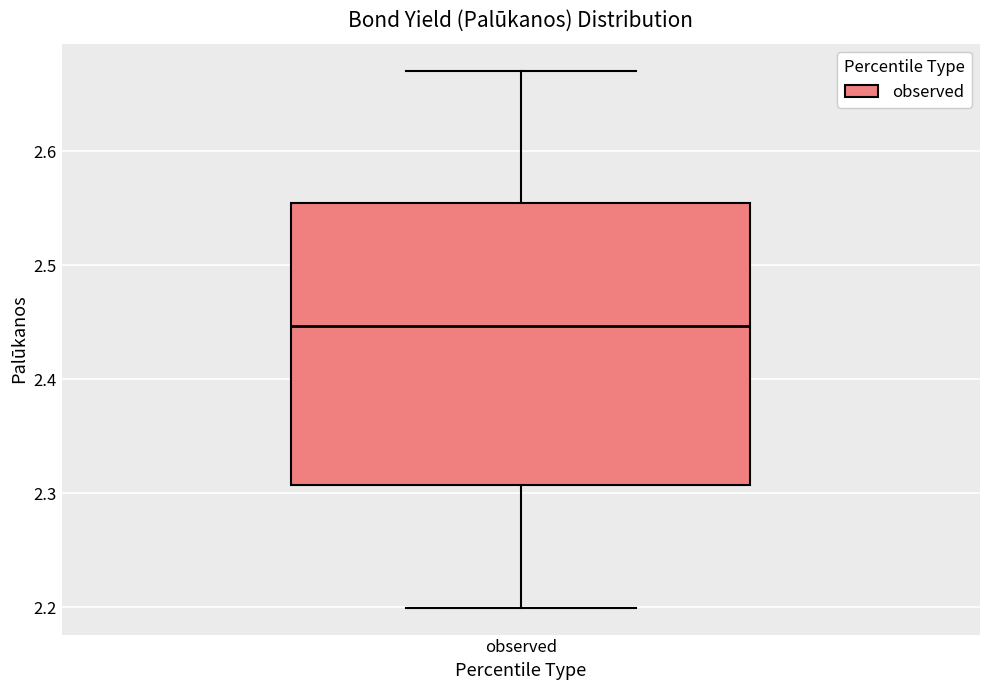

Read this box plot against the y-axis: the position of the median line, the range covered by the box, and the ends of both whiskers. The values are not printed on the chart, so give them approximately, as read against the axis.

median 2.45, box 2.31 to 2.55, whiskers 2.20 to 2.67